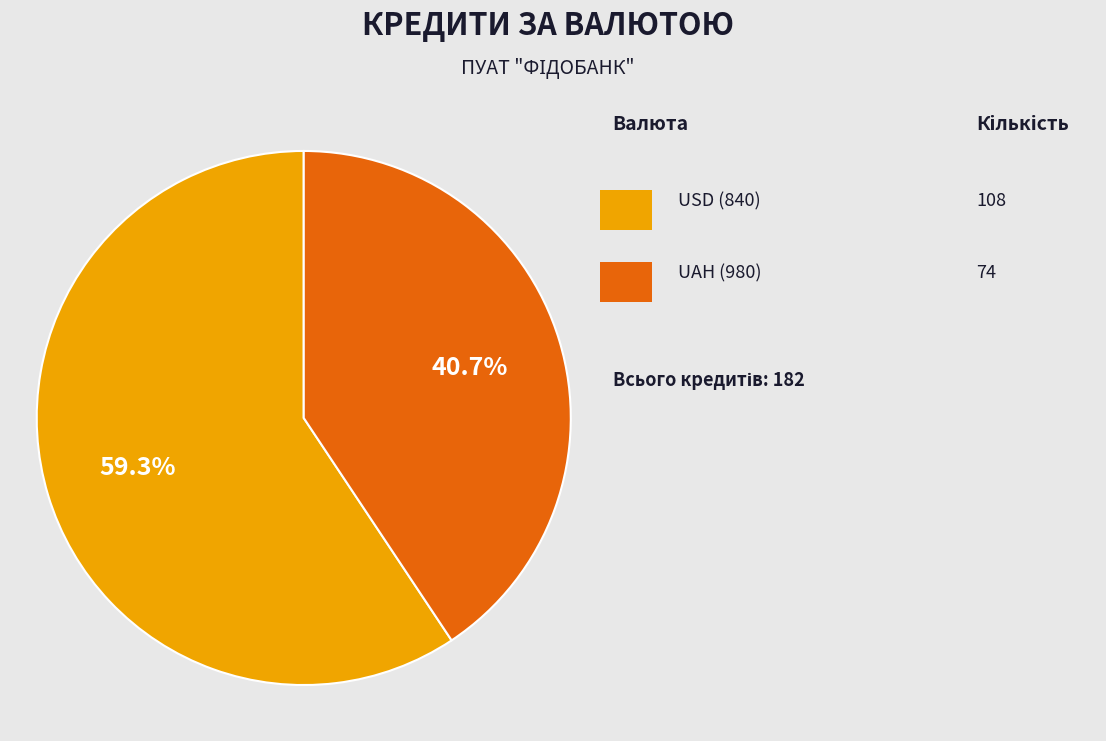

Count the number of slices in the pie.

2